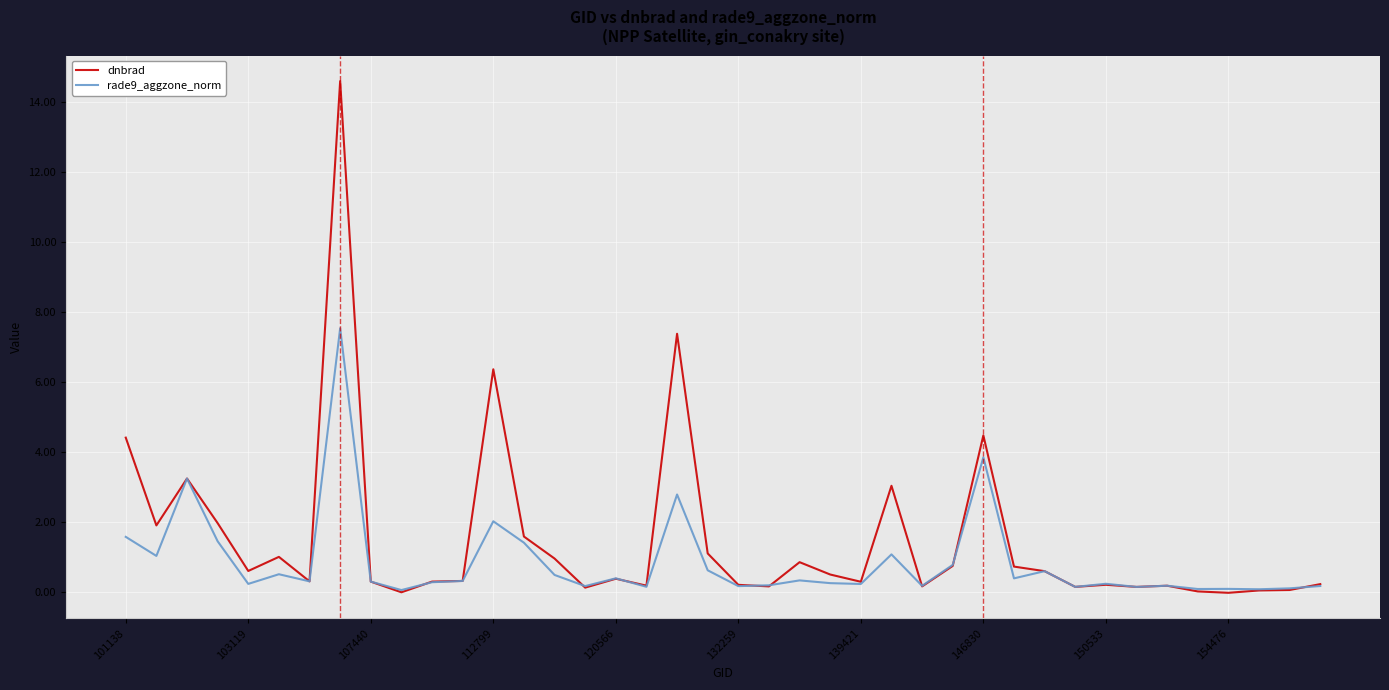

List the series in order of their overall mean, lowest first.

rade9_aggzone_norm, dnbrad